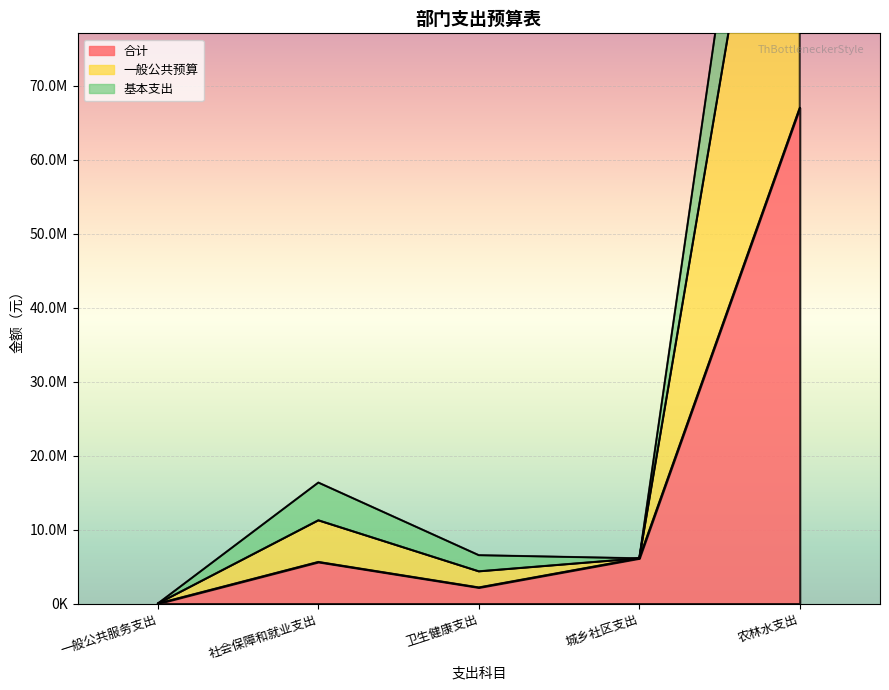

How many categories are shown in the chart?

5